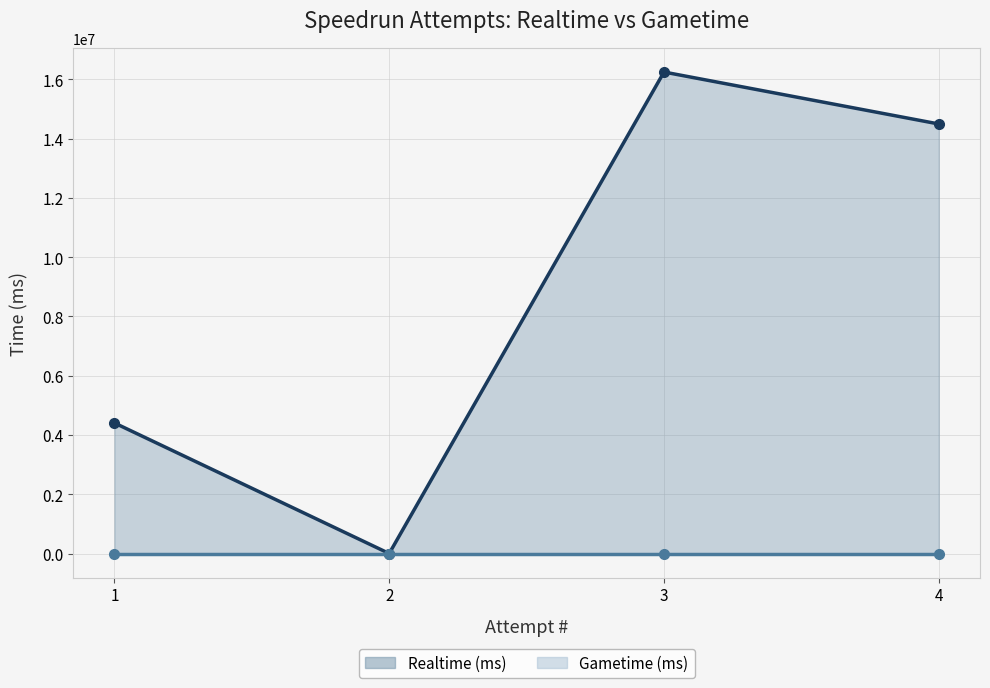

True or false: the data has more than 1 interior local peaks.

False